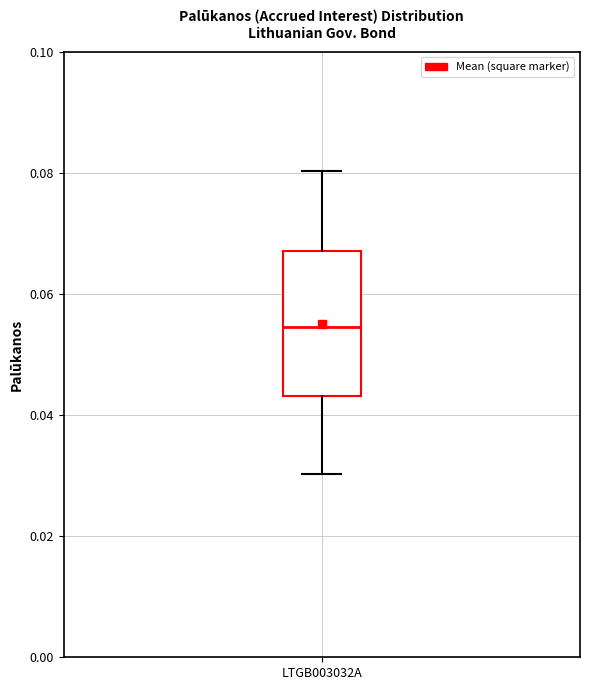

Read this box plot against the y-axis: the position of the median line, the range covered by the box, and the ends of both whiskers. The values are not printed on the chart, so give them approximately, as read against the axis.

median 0.054, box 0.044 to 0.068, whiskers 0.030 to 0.080